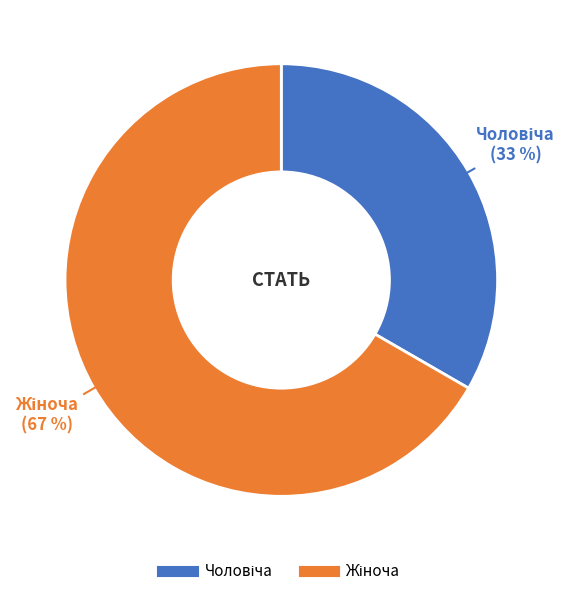

To the nearest percent, what is the average slice percentage?

50%